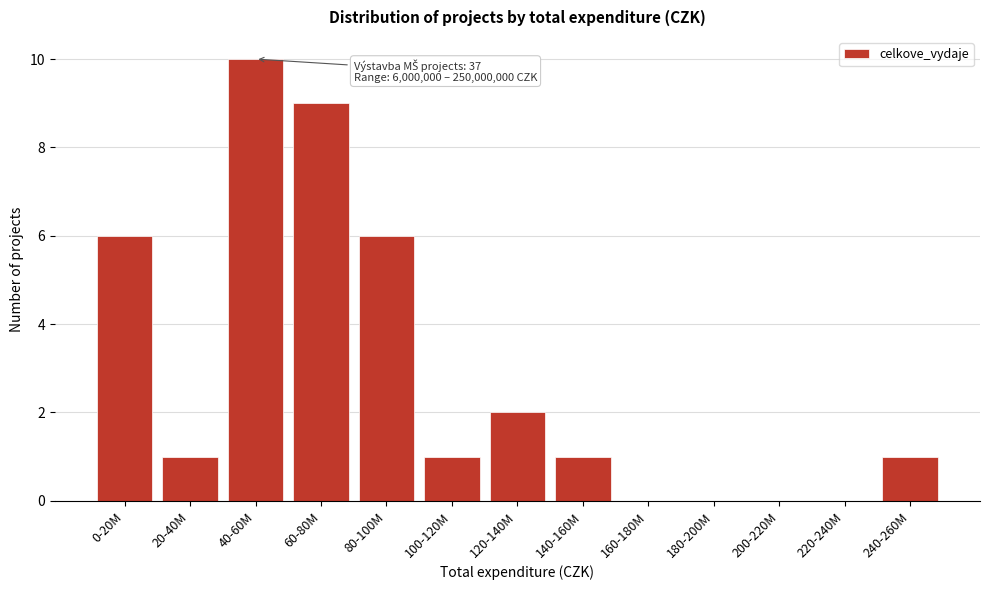

Reading right to left, transcribe all the data shown in this chart.

240-260M=1	220-240M=0	200-220M=0	180-200M=0	160-180M=0	140-160M=1	120-140M=2	100-120M=1	80-100M=6	60-80M=9	40-60M=10	20-40M=1	0-20M=6